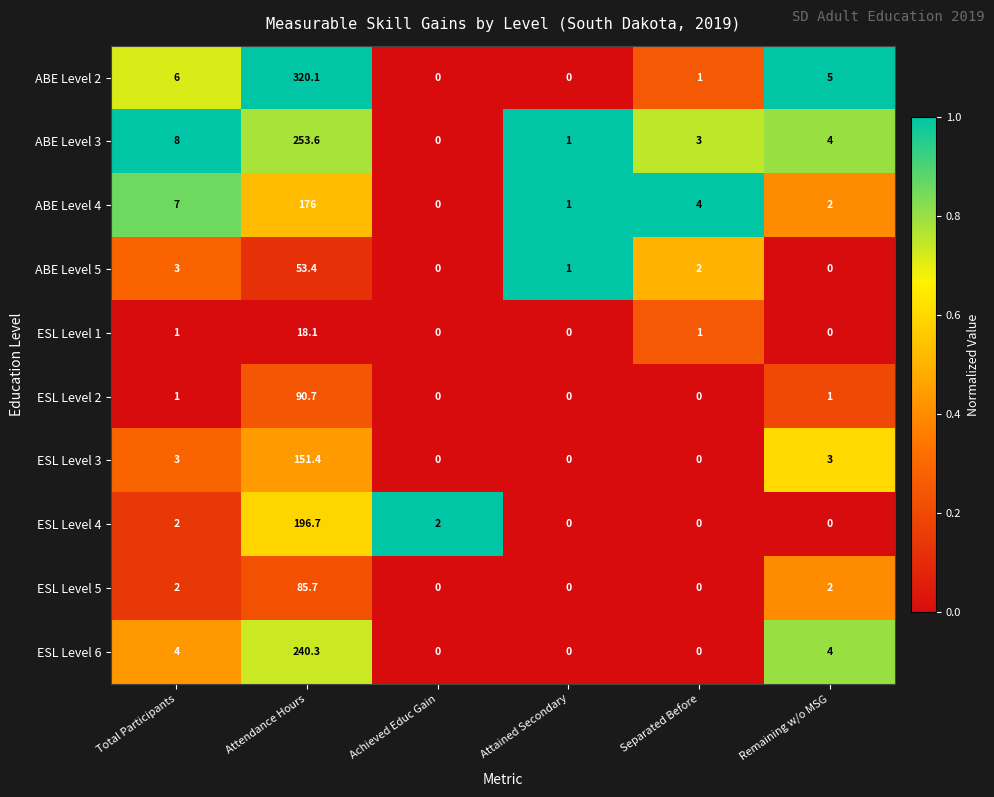

How many distinct data groups are displayed?

10